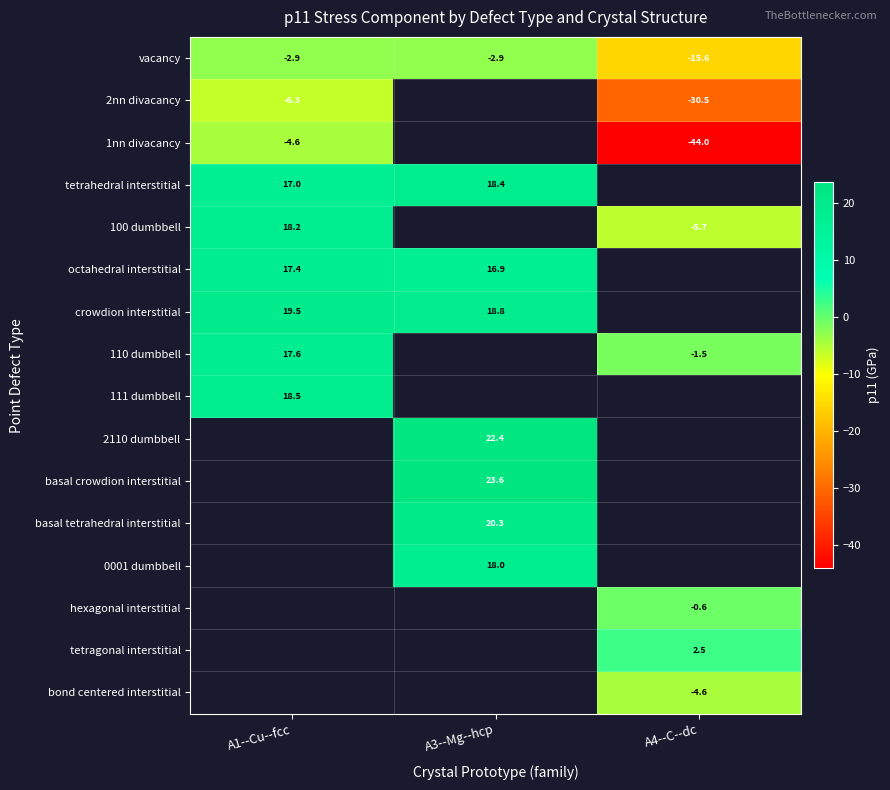

Is the value of vacancy at A1--Cu--fcc greater than the value of octahedral interstitial at A3--Mg--hcp?

No